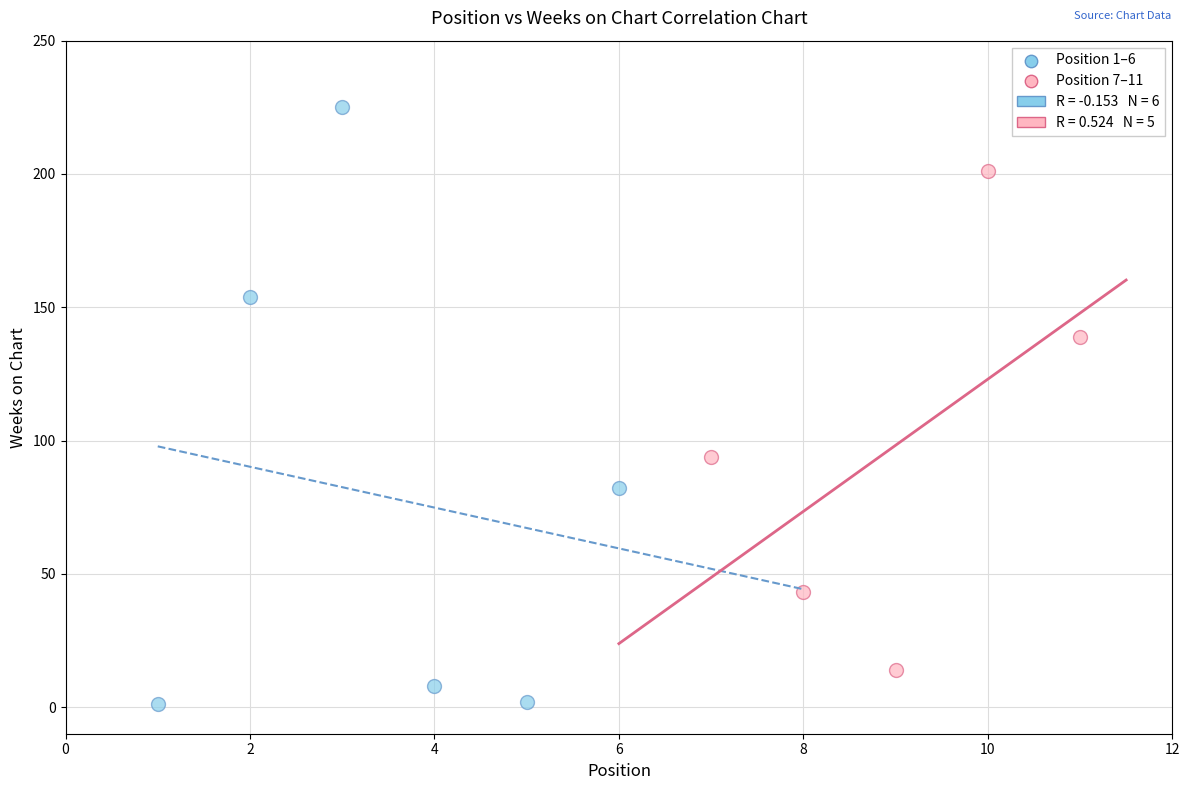

Which series has the largest Y range (max minus min)?

Position 1–6